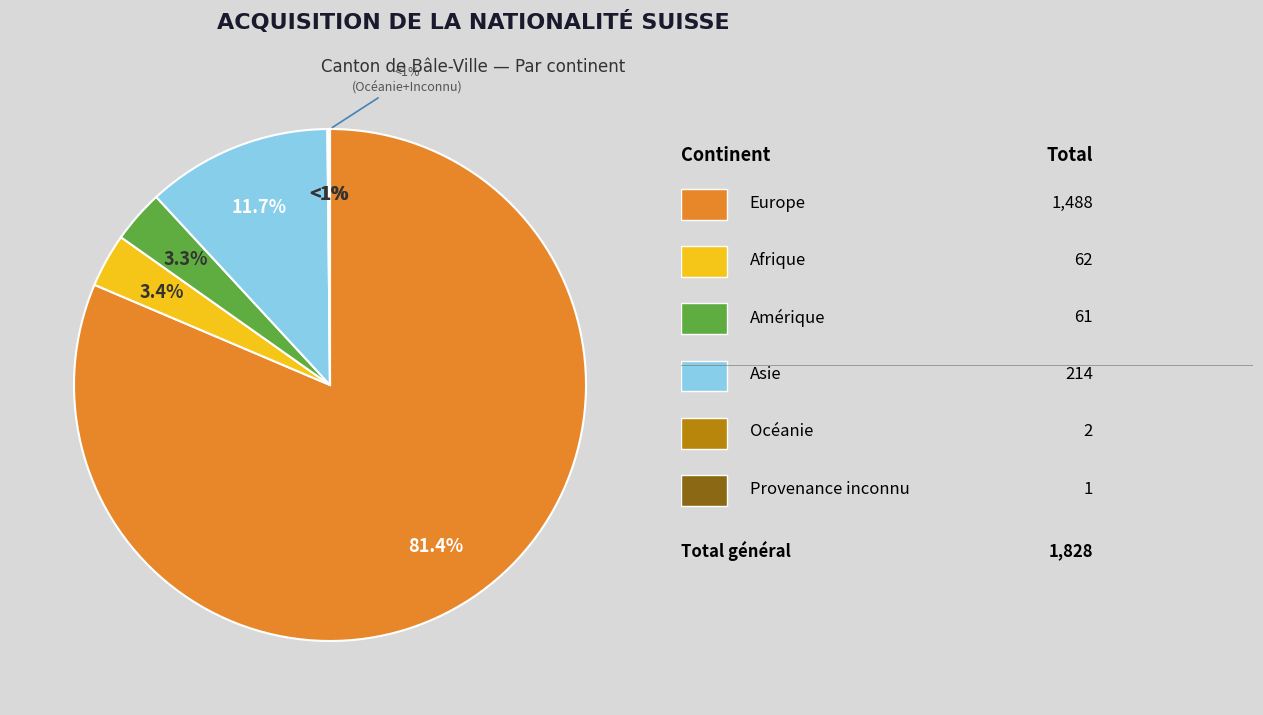

Does Amérique account for over 50% of the chart?

No